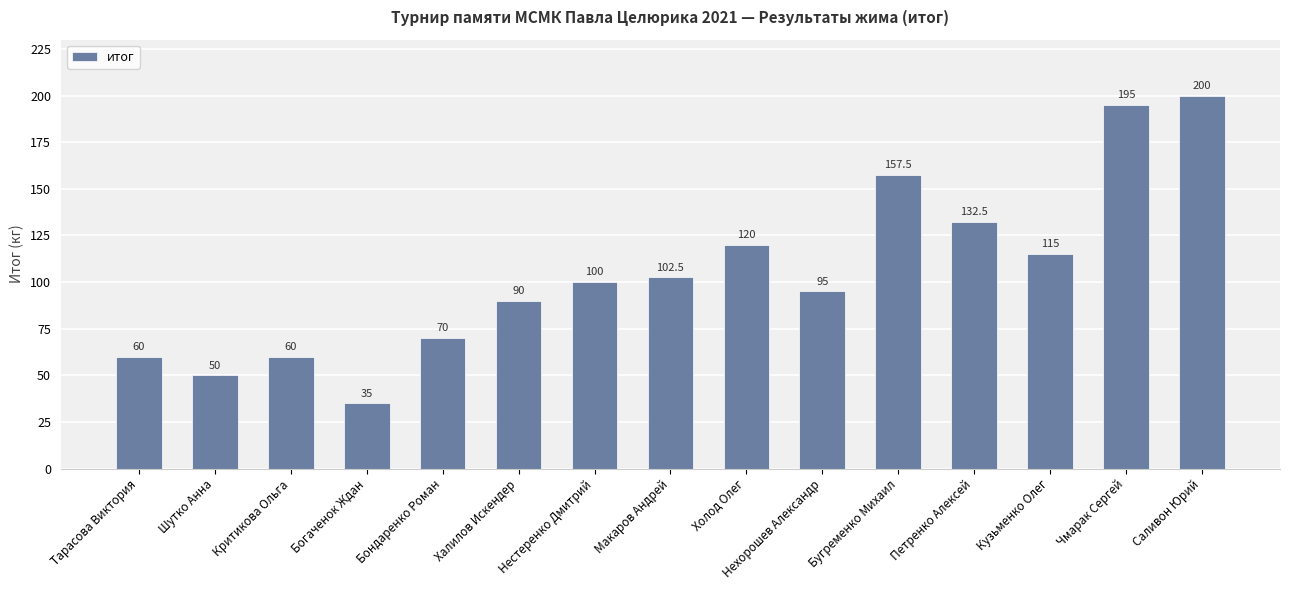

What is the label of the 10th bar from the left?

Нехорошев Александр